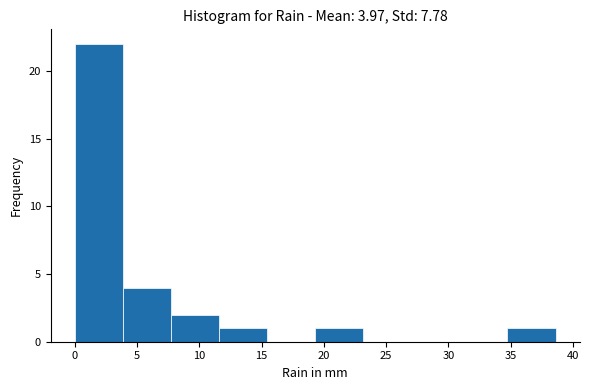

Over which range of the x-axis is the bar tallest?

0.0 to 4.0